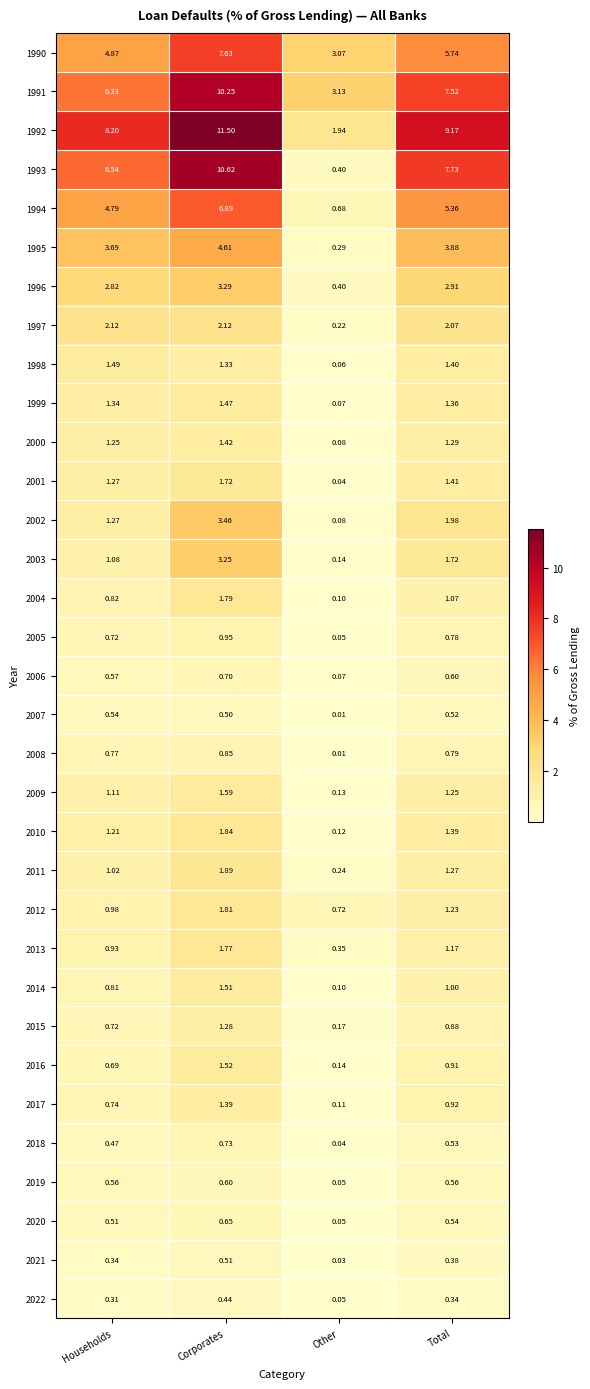

At which label is 1997 closest to 1?

Other